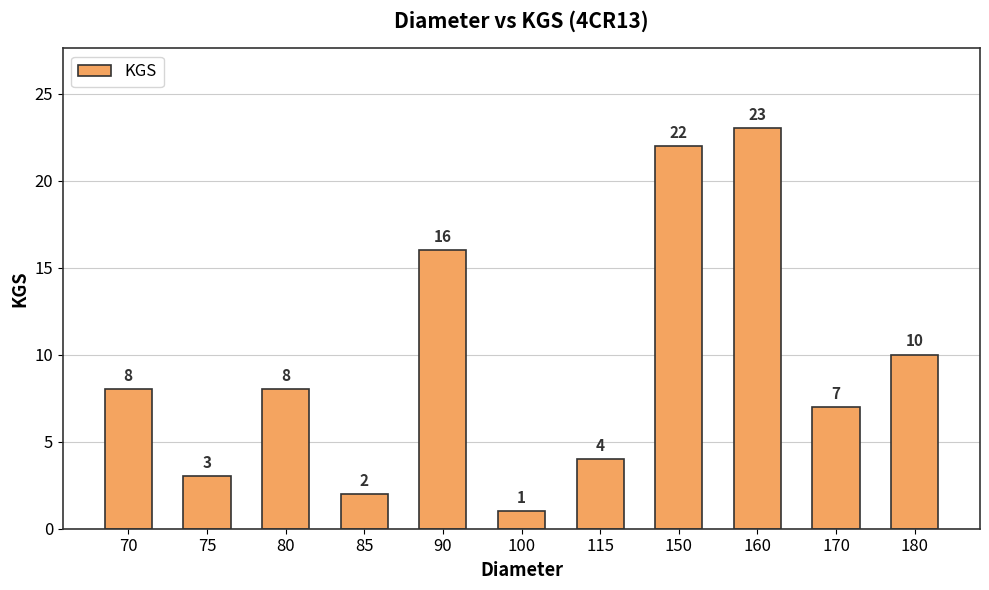

The value at 90 is 29. True or false?

False